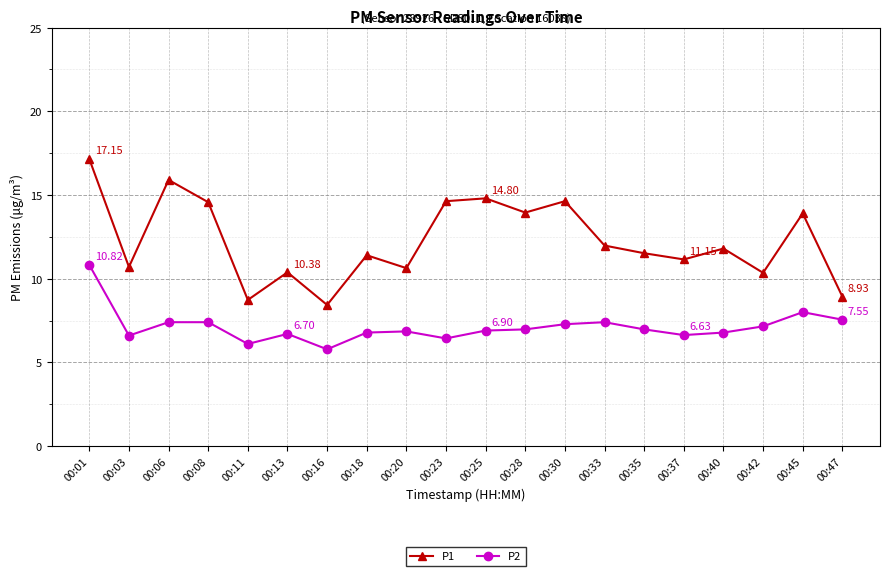

Is it true that P2 equals 11.2 at 00:30?

False